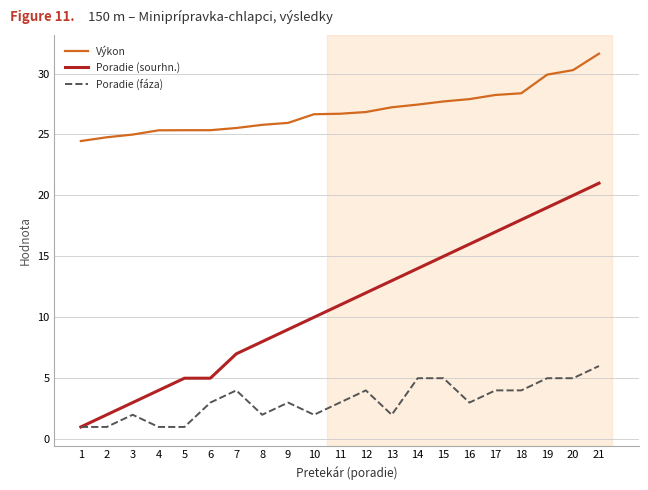

At which category is the sum across all series the highest?

21